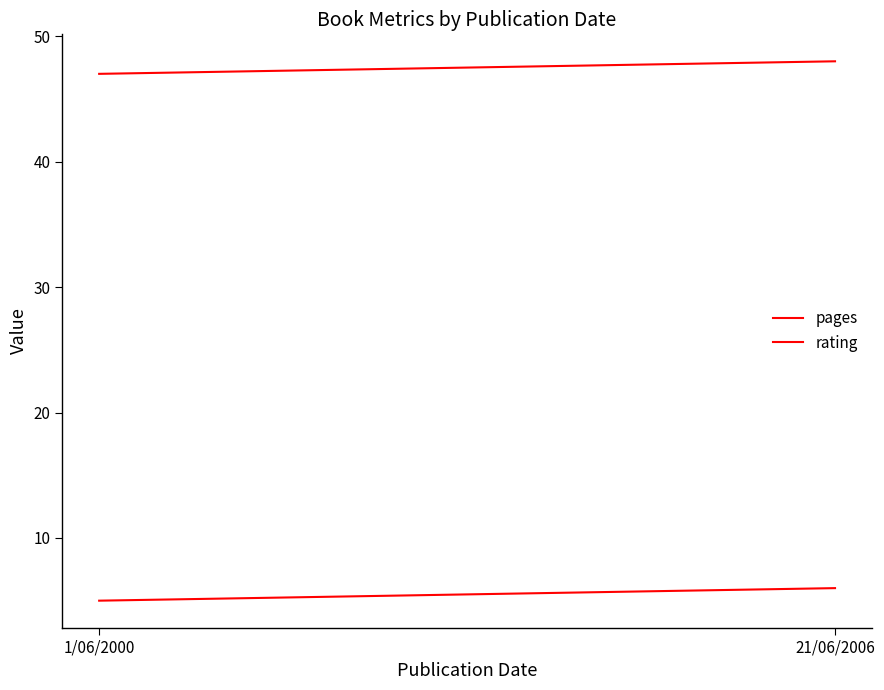

How many data points does each series have?

2